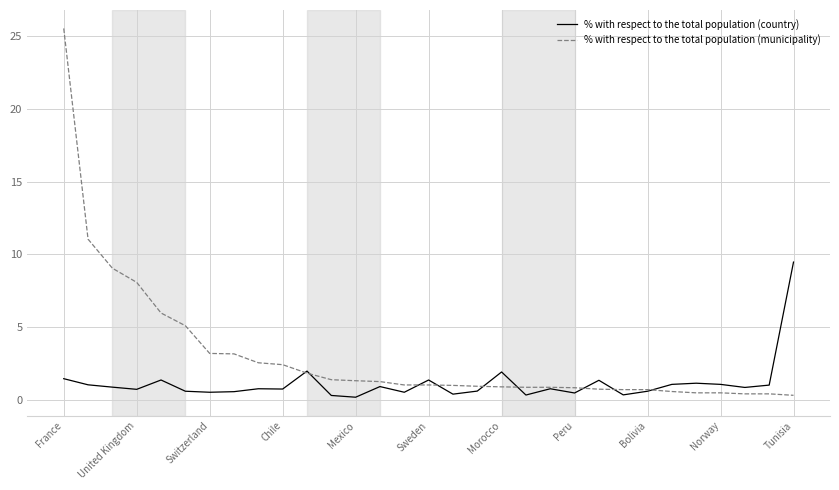

How many lines are shown in the chart?

2